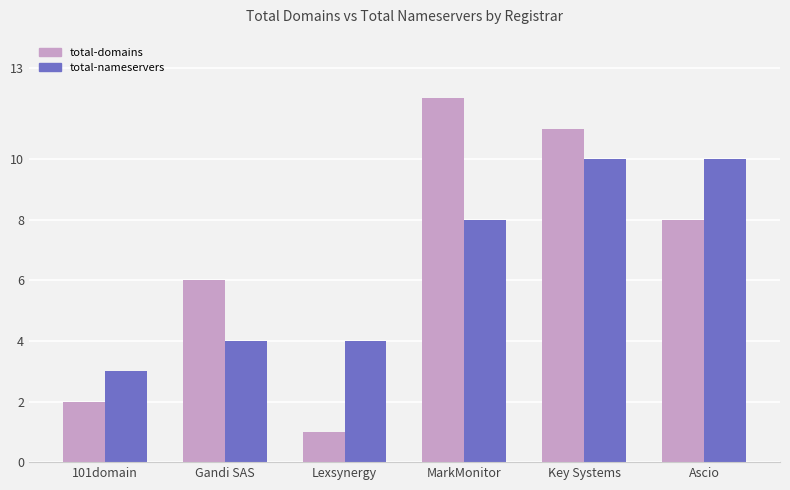

Which label corresponds to the largest value in the chart?

MarkMonitor